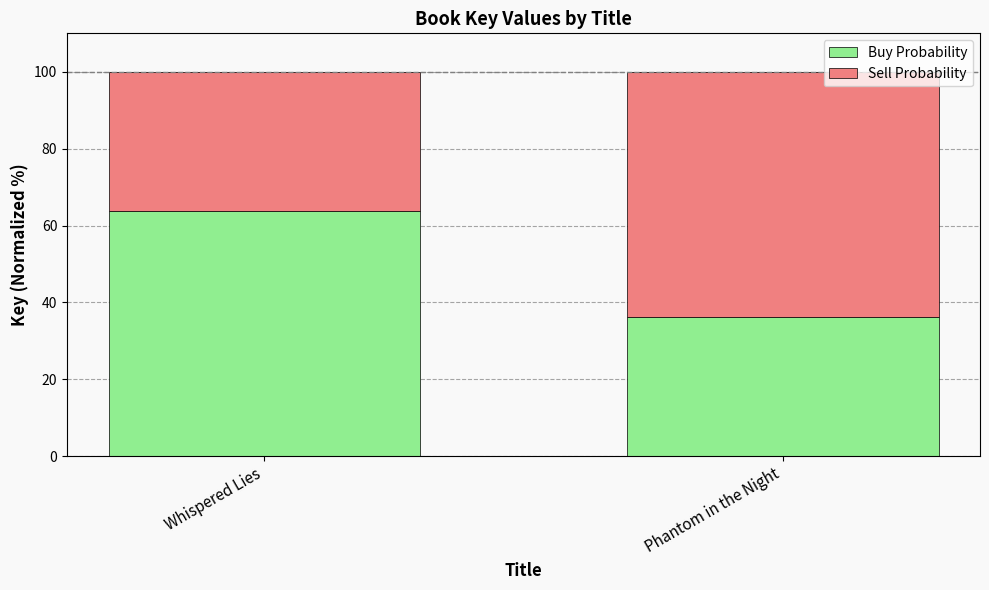

How many bars are there in total?

2